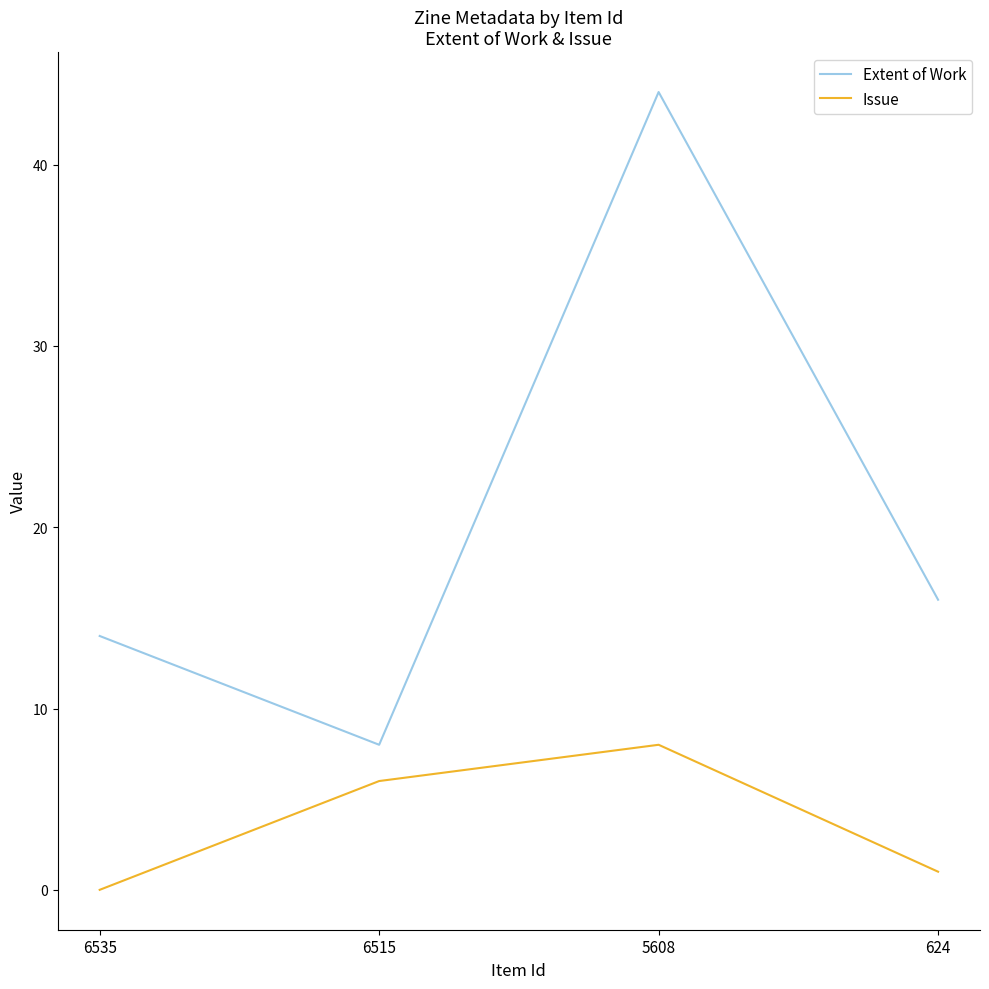

Does the chart have visible grid lines?

No